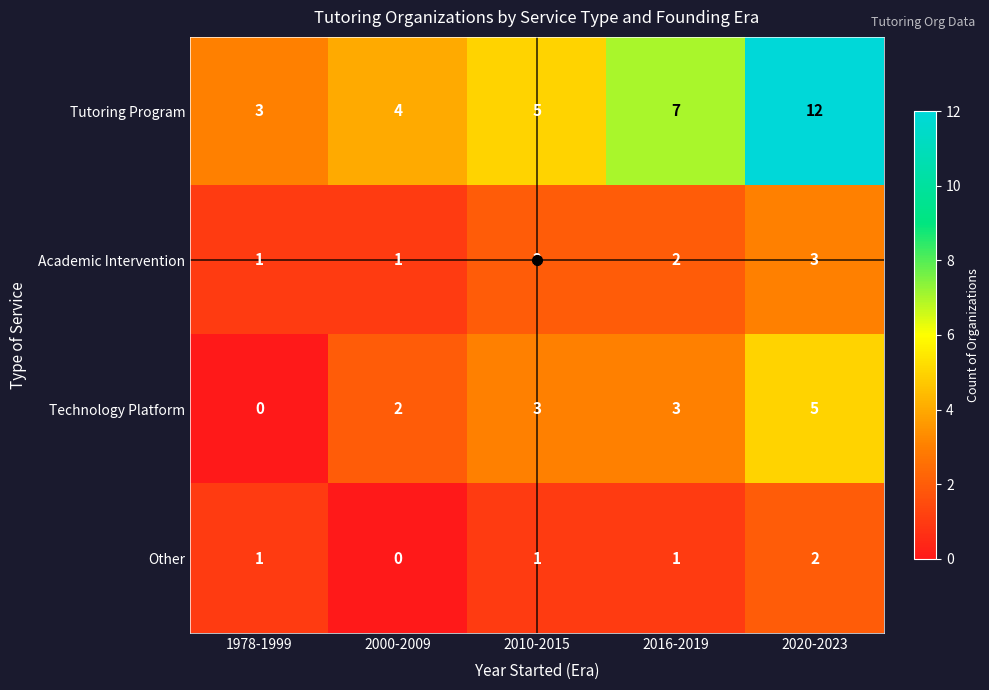

Rank the series by their average value, from highest to lowest.

Tutoring Program, Technology Platform, Academic Intervention, Other